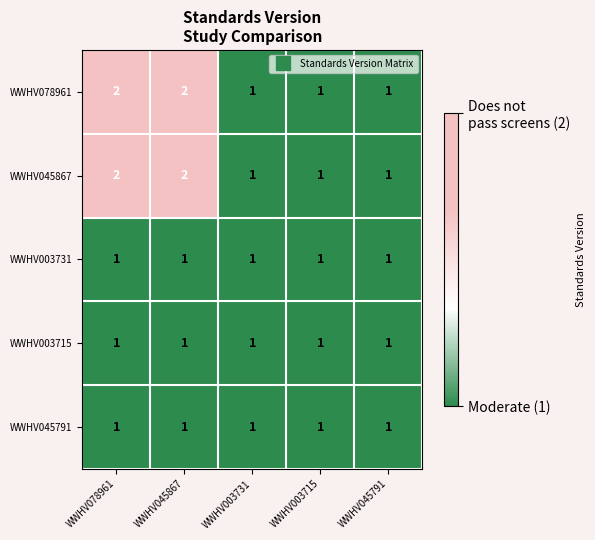

What is the total value across all series at WWHV003715?

5